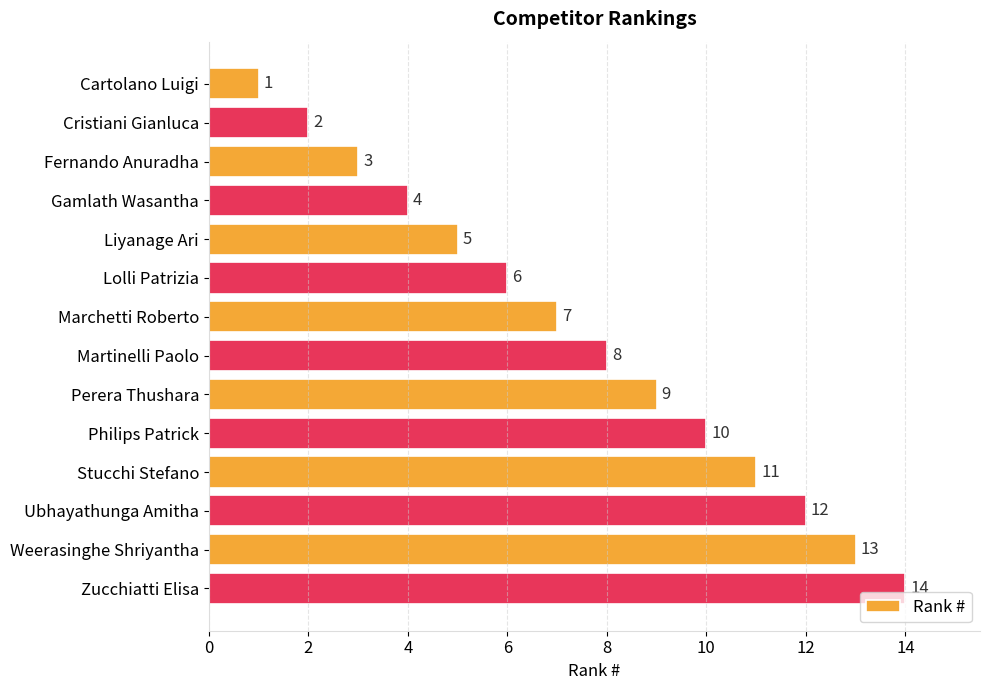

The chart shows a value of 5 at Liyanage Ari. True or false?

True